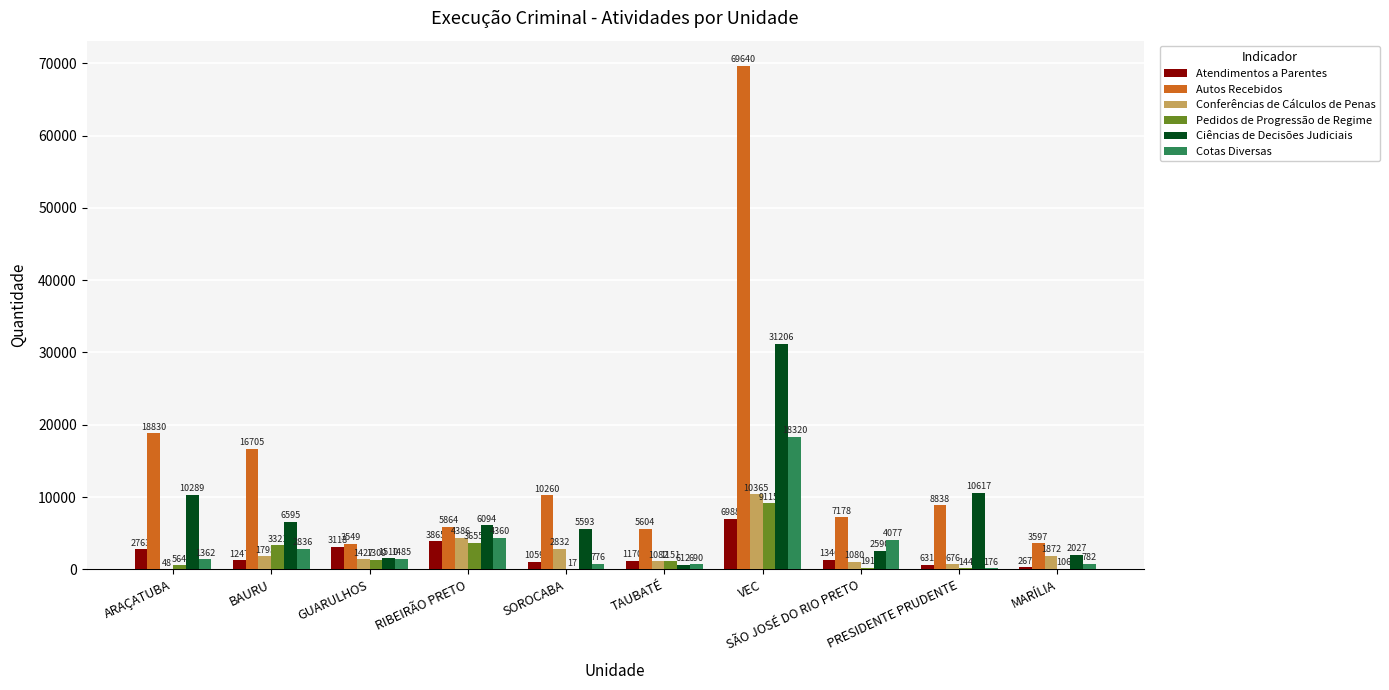

What is the sum of the Ciências de Decisões Judiciais values at BAURU and RIBEIRÃO PRETO?

12689